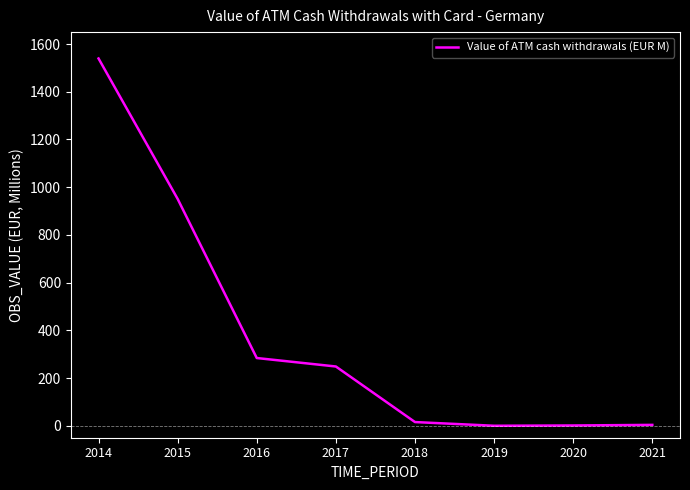

True or false: the data has more than 2 interior local peaks.

False